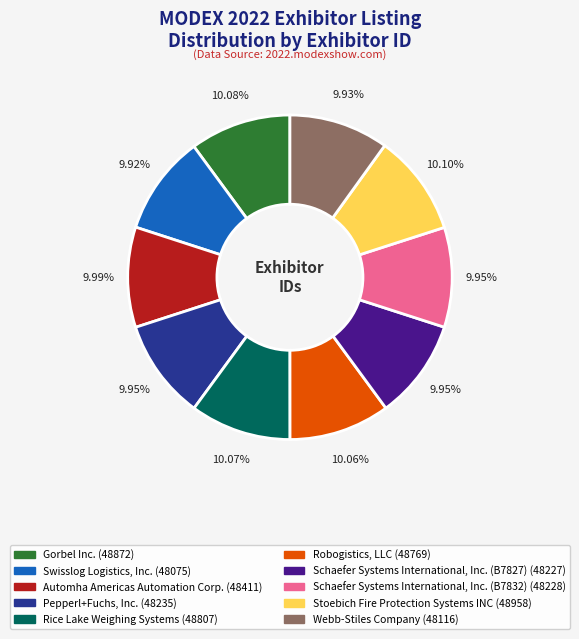

How much of the chart is everything except Pepperl+Fuchs, Inc.?

90.0%